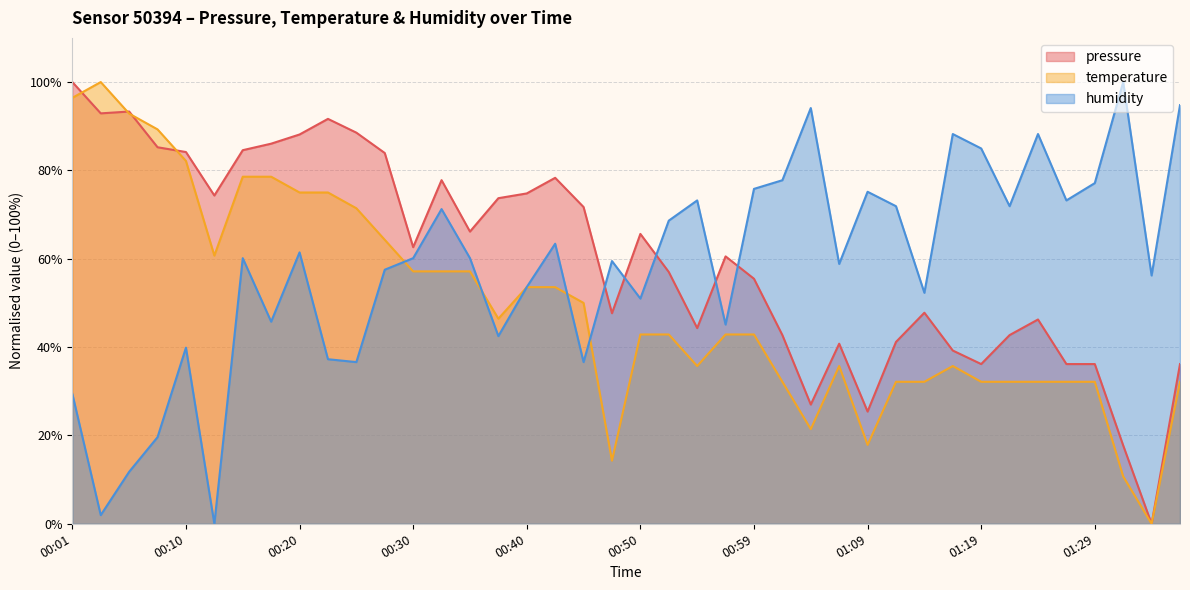

True or false: temperature has a value of 78.6 at 00:18.

True